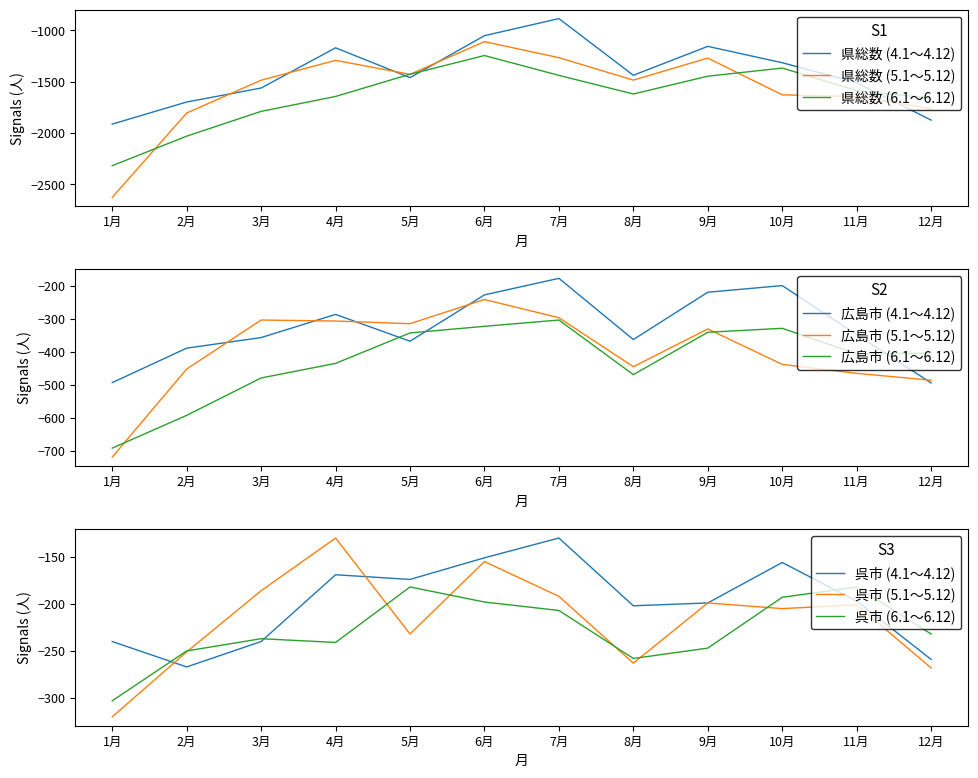

How many times do 県総数 (4.1～4.12) and 県総数 (6.1～6.12) cross each other?

3